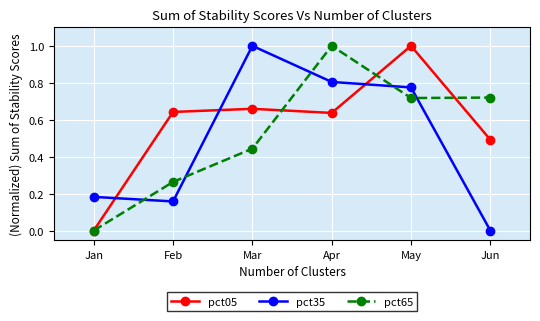

In pct05, how many points are lower than both neighbors (excluding endpoints)?

1